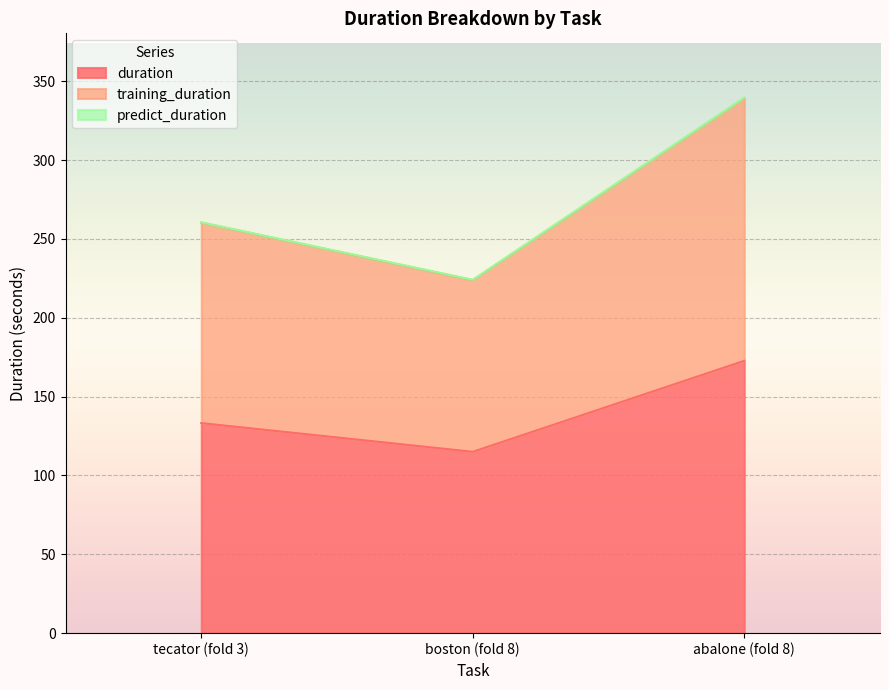

Which series has the widest spread of values?

training_duration